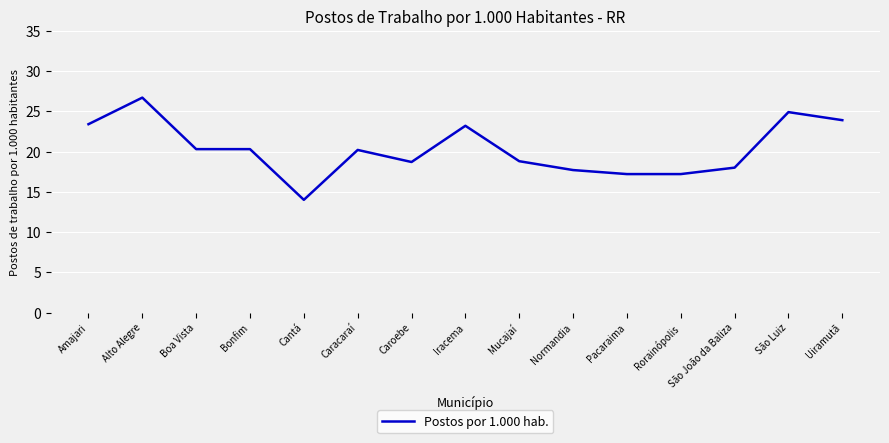

The value at Iracema is 34.7. True or false?

False